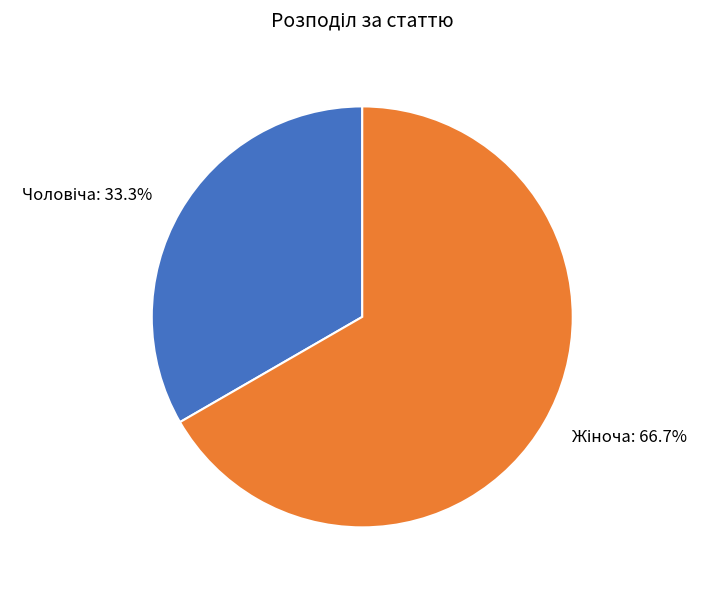

Is there a majority slice in this chart?

Yes